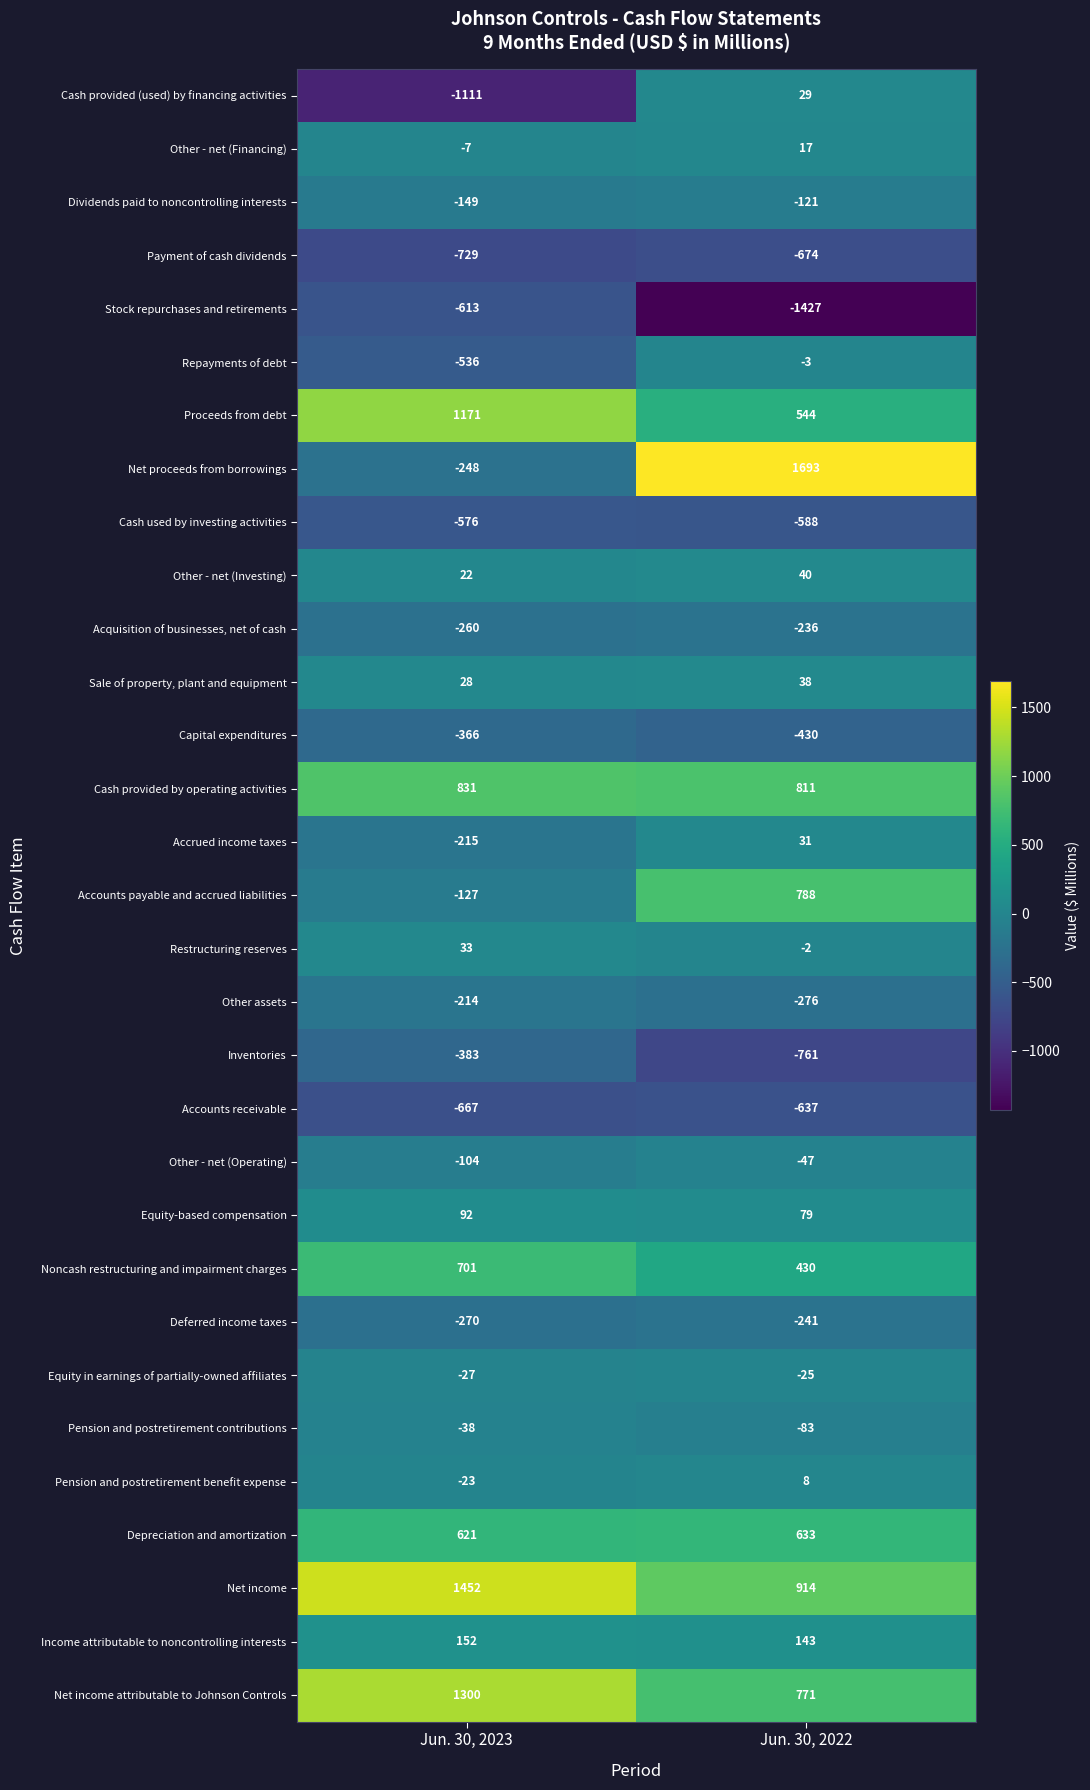

What is the sum of the Equity-based compensation values at Jun. 30, 2022 and Jun. 30, 2023?

171